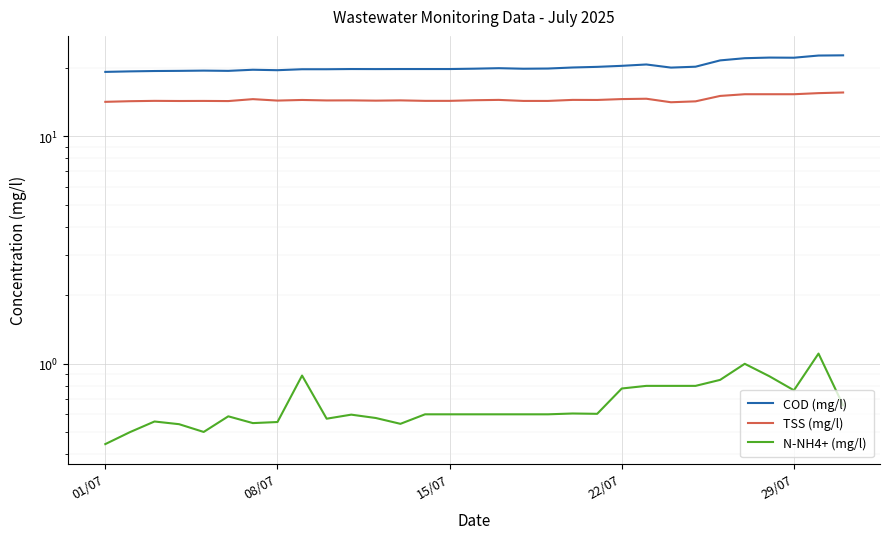

In COD (mg/l), how many points are lower than both neighbors (excluding endpoints)?

6